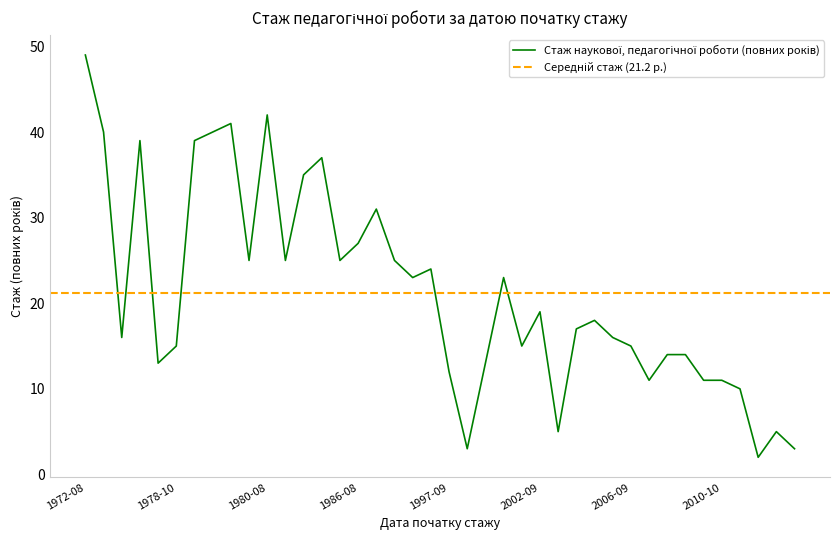

True or false: there are more than 1 points higher than both neighbors.

True